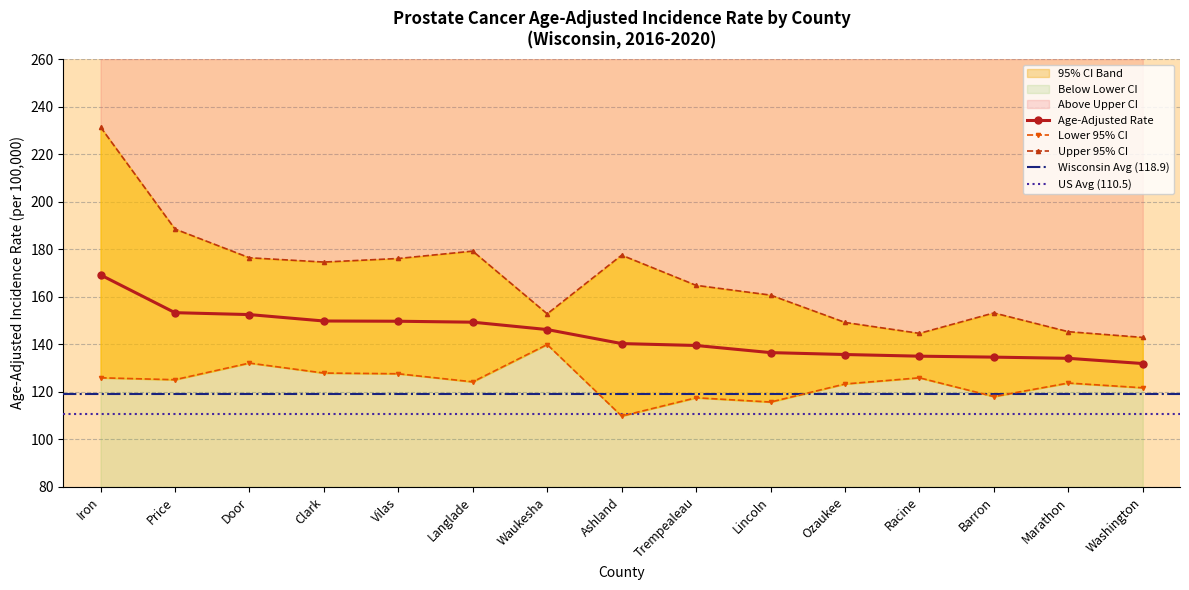

Is the value of Upper 95% CI at Ozaukee greater than the value of Age-Adjusted Rate at Iron?

No